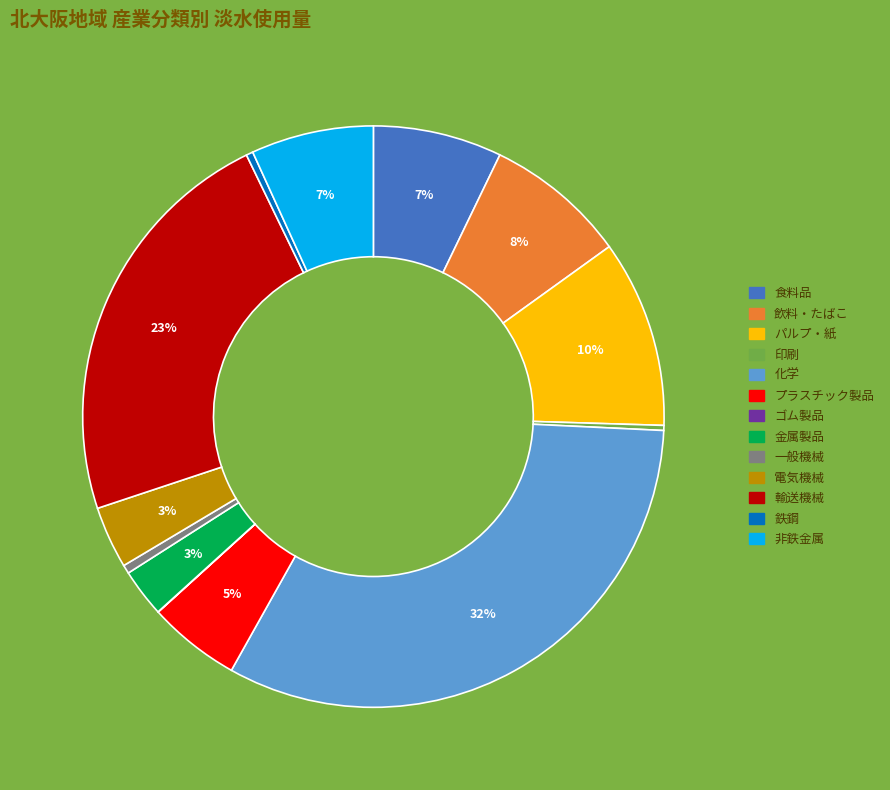

To the nearest percent, what is the combined percentage of パルプ・紙 and 飲料・たばこ?

18%